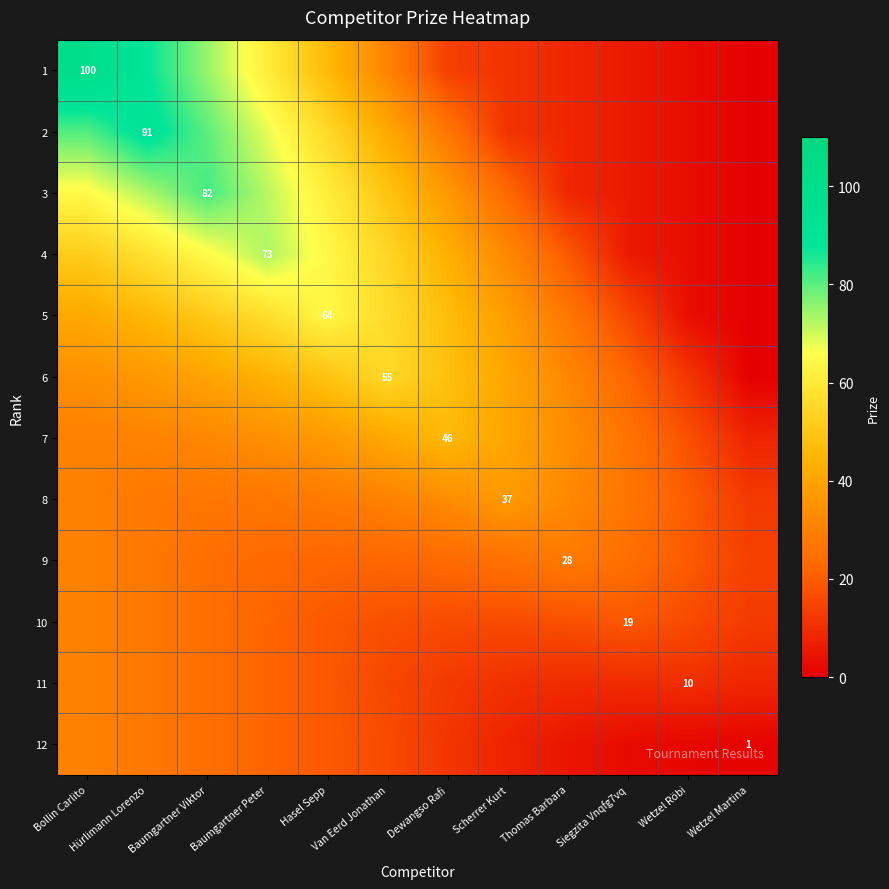

At which label does 1 first exceed 30?

Bollin Carlito